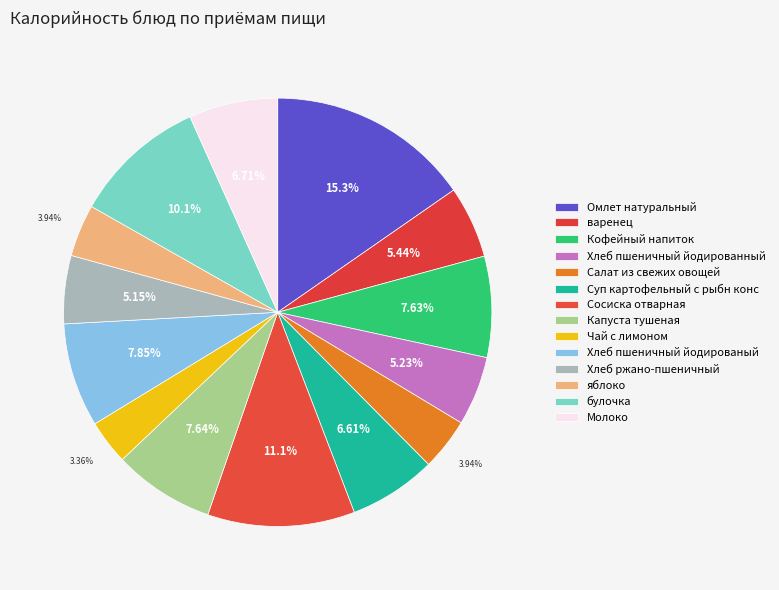

What percentage is the Хлеб пшеничный йодированый slice, to the nearest percent?

8%